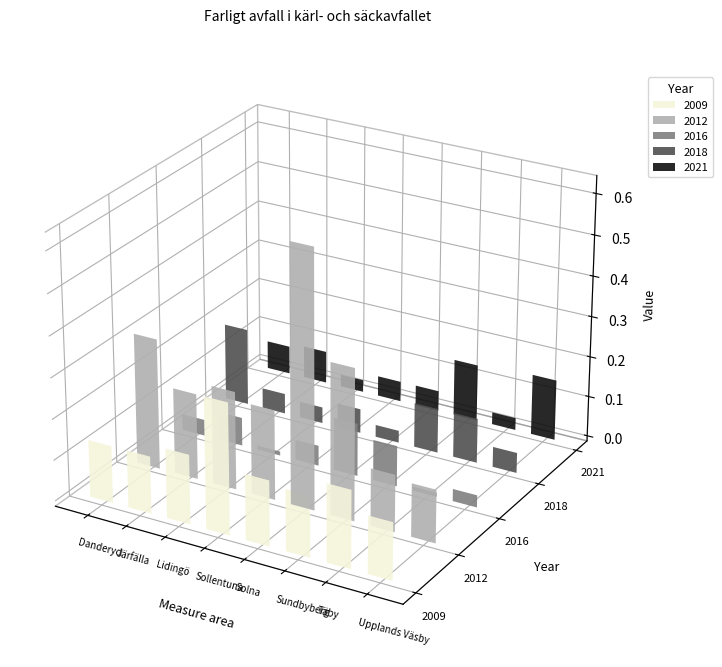

What is the highest value of the 2016 series?

0.1